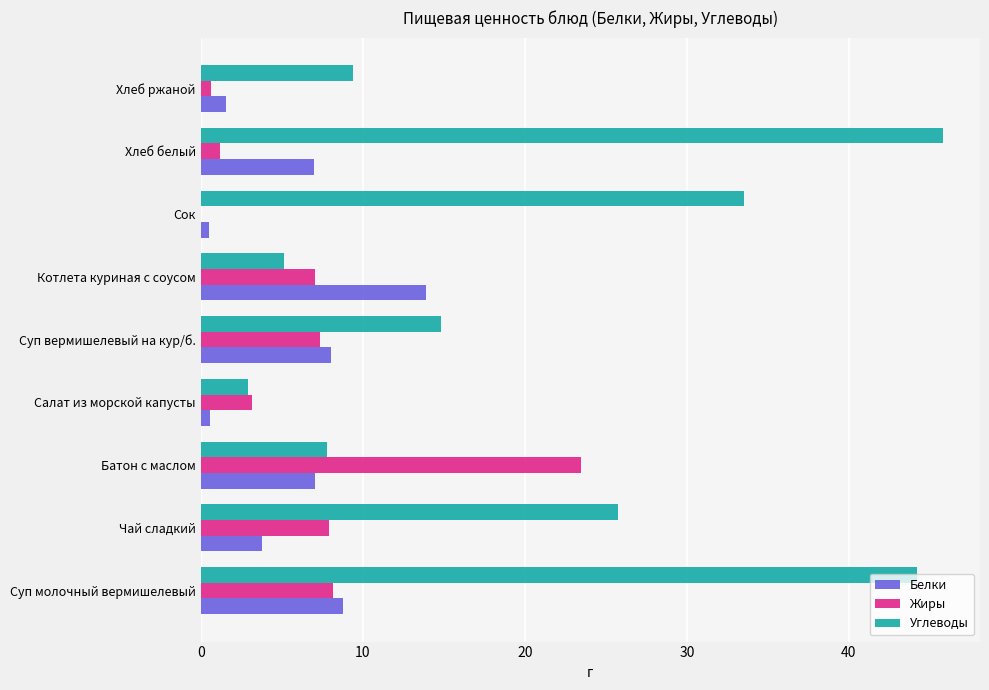

What is the sum of all Углеводы values?

189.4